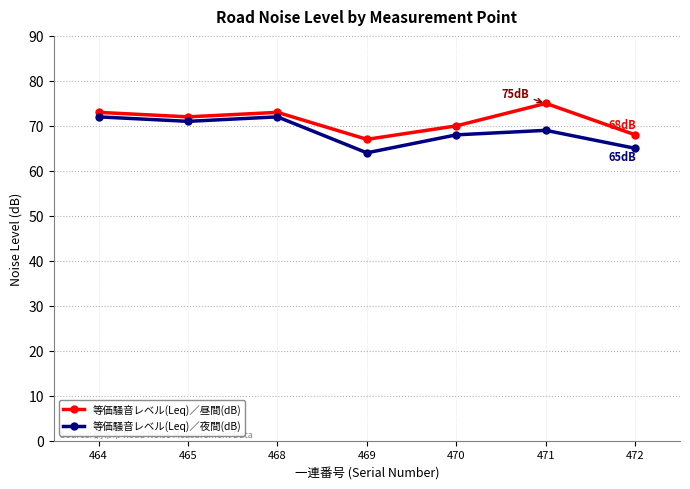

What is the value of the 等価騒音レベル(Leq)／夜間(dB) point at the 2nd from the left?

71